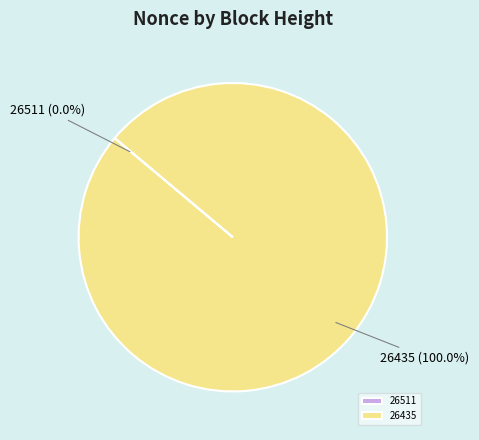

What is the largest slice in the pie chart?

26435